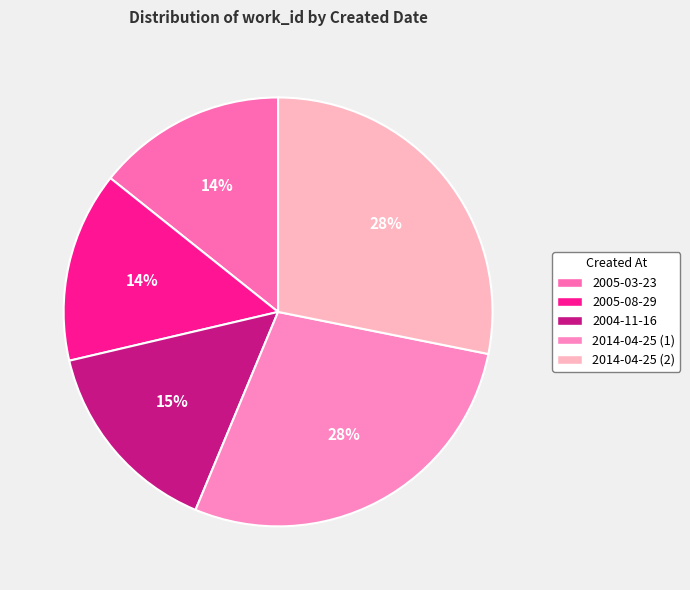

Does 2005-08-29 account for over 50% of the chart?

No